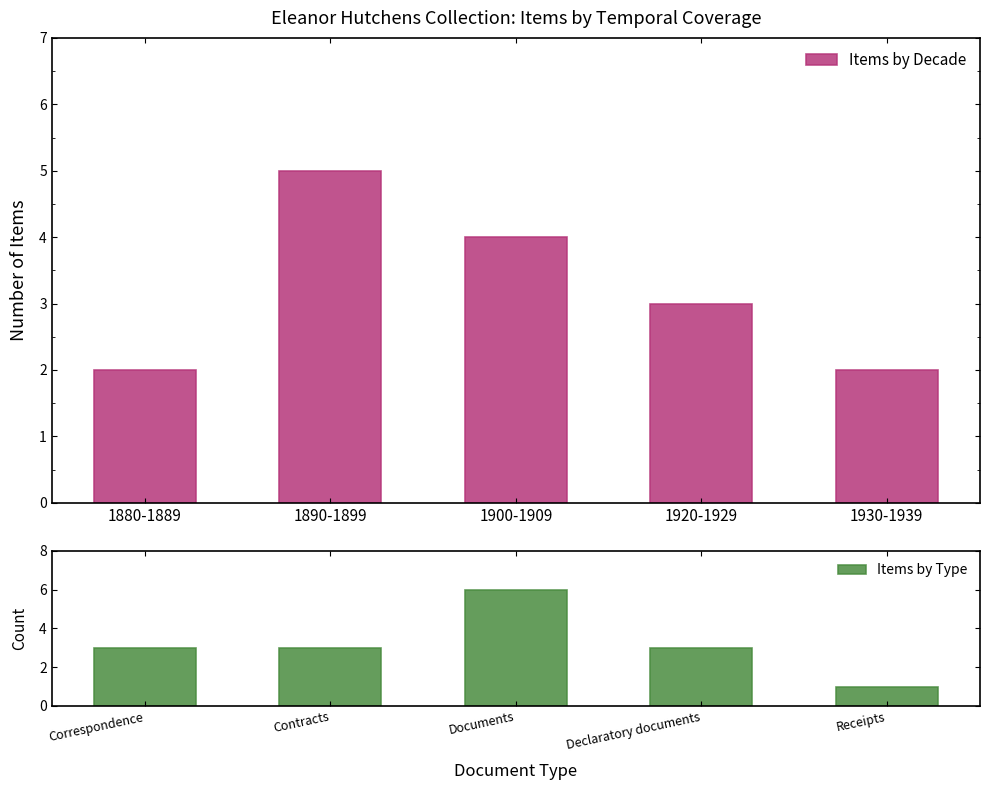

What is the sum of the Items by Decade values at 1890-1899 and 1920-1929?

8